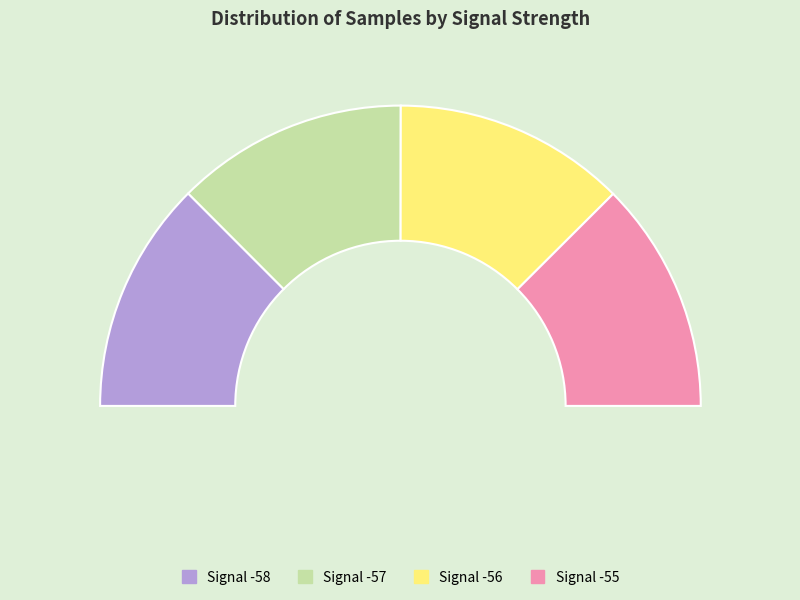

What percentage do Signal -56 and Signal -58 together represent?

50.0%